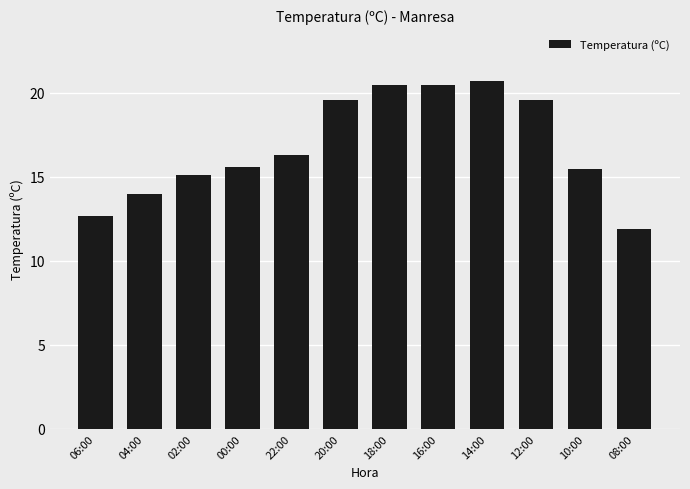

What is the sum of the values at 20:00 and 10:00?

35.1